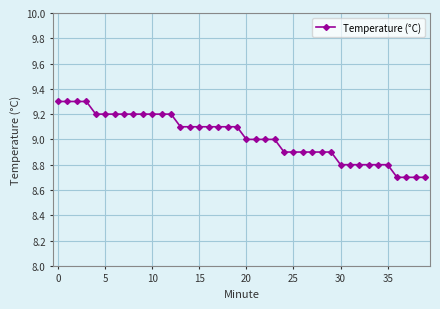

What is the minimum value shown in the chart?

8.7